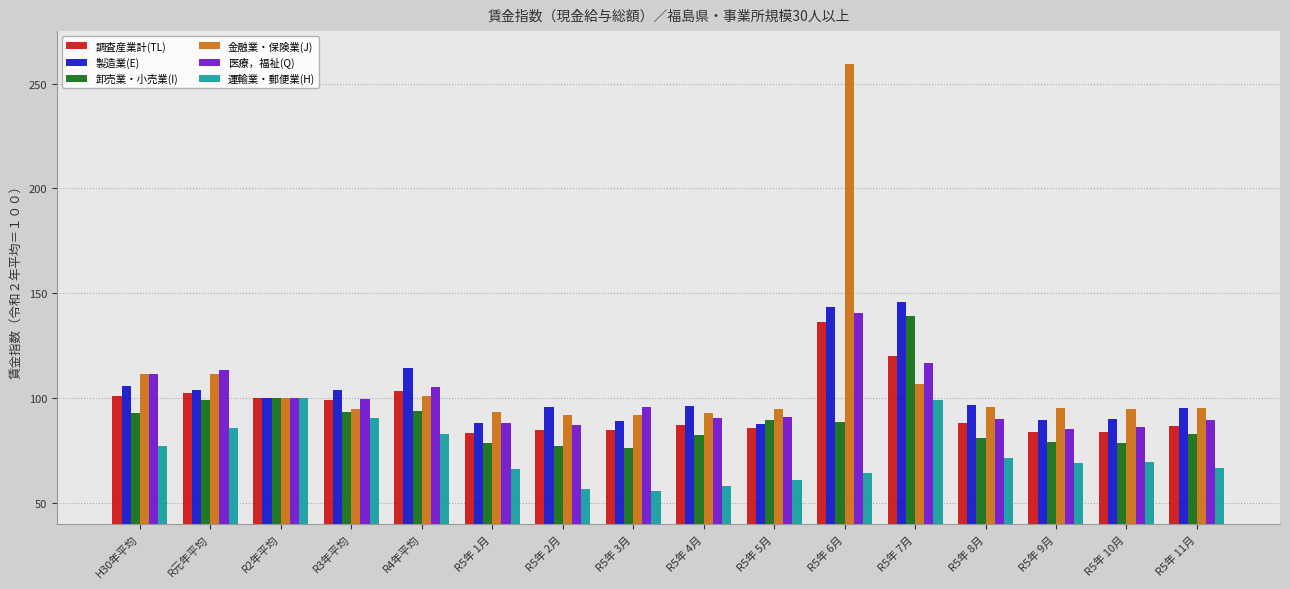

The 卸売業・小売業(I) series shows 38.0 at R5年 2月. True or false?

False